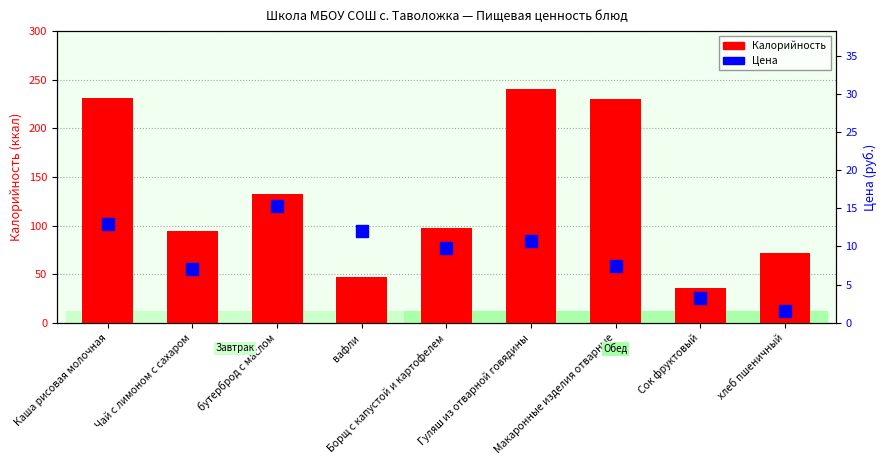

Which series contains the highest Y value?

Калорийность